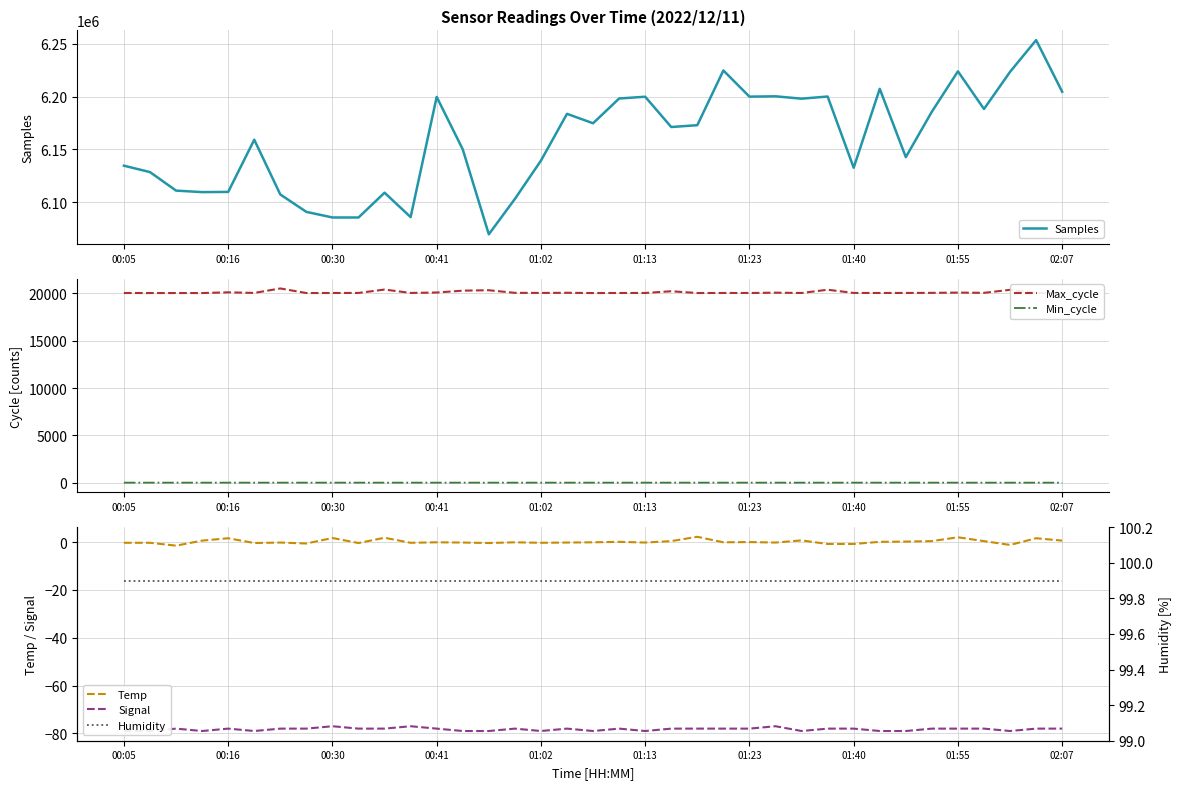

How many lines are shown in the chart?

6